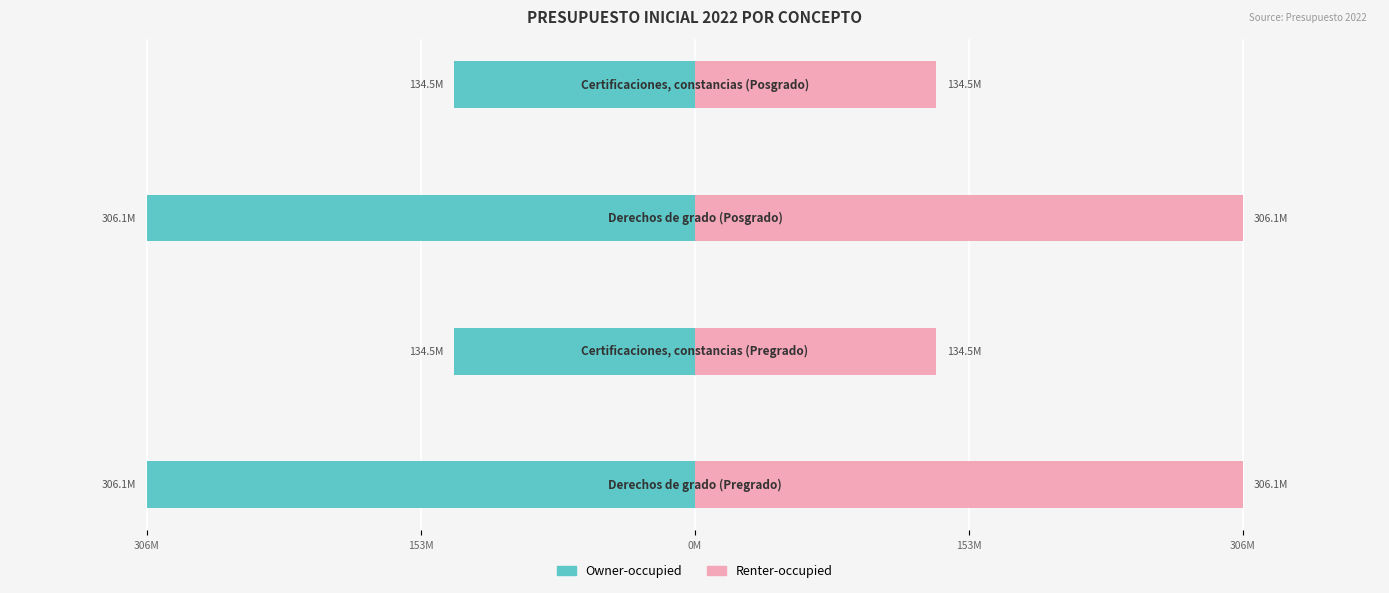

The Owner-occupied series shows -45954836 at 153M. True or false?

False